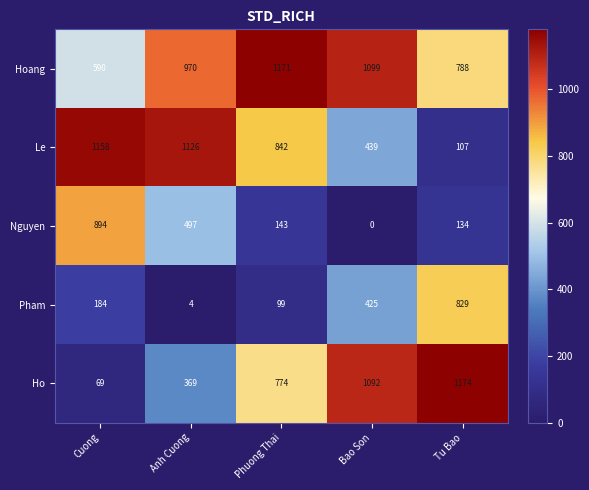

How many values in the Ho series are below 774?

2